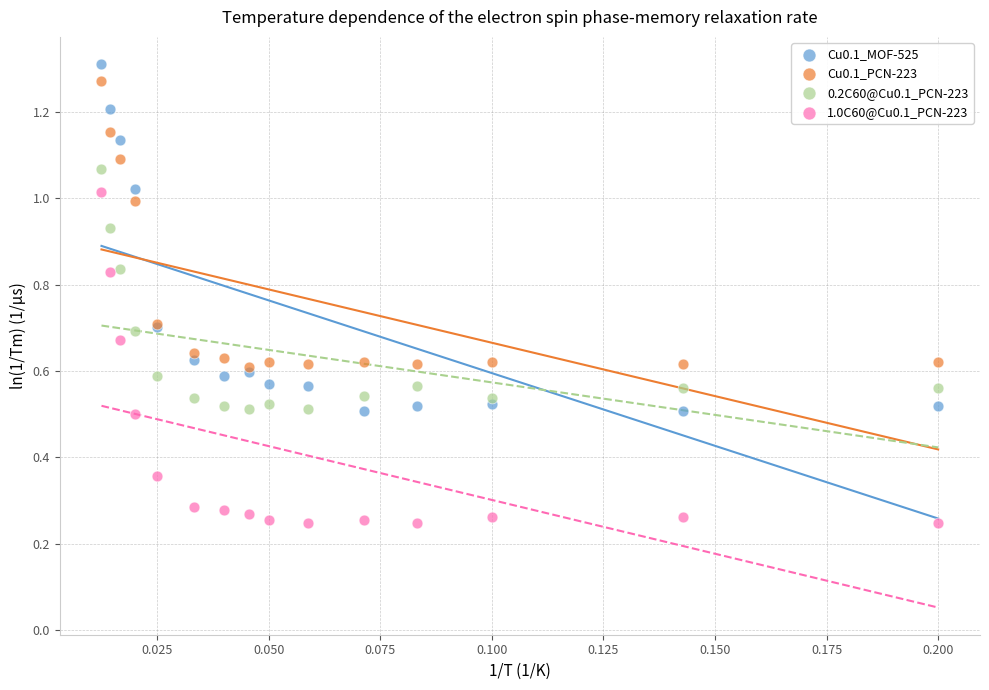

Which series contains the lowest Y value?

1.0C60@Cu0.1_PCN-223